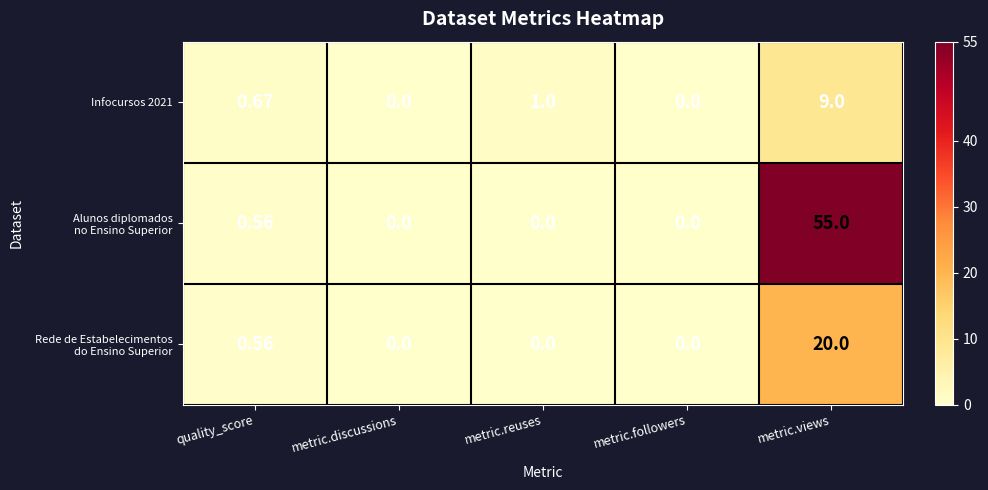

At which category is the sum across all series the highest?

metric.views